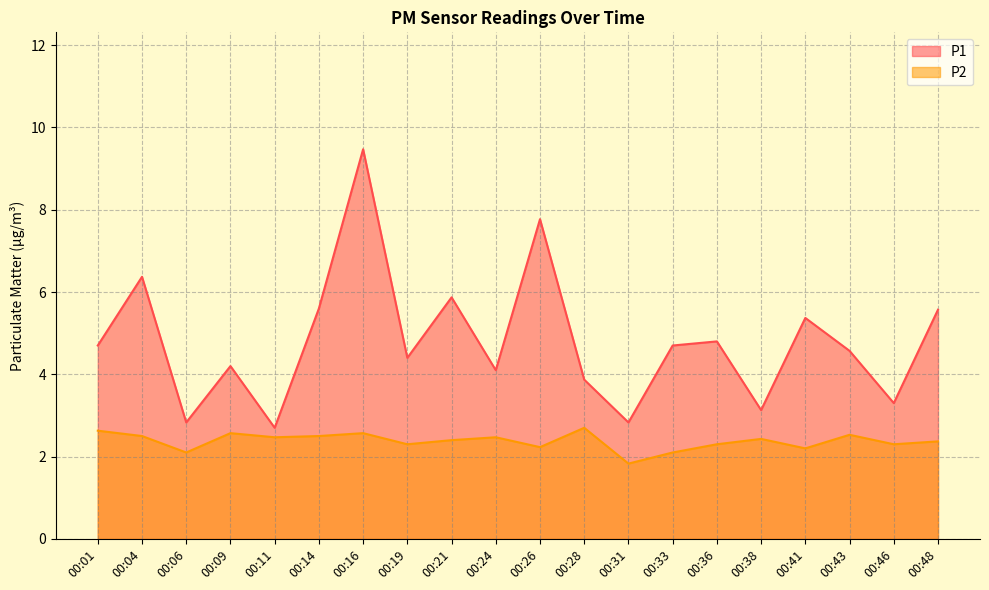

How many data points in P2 are less than 2?

1